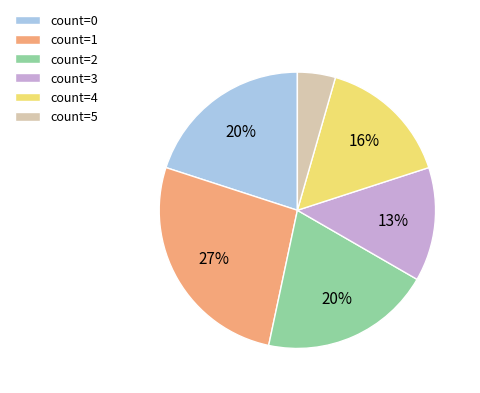

Approximately how many times larger is the value at count=0 compared to count=2?

1.0